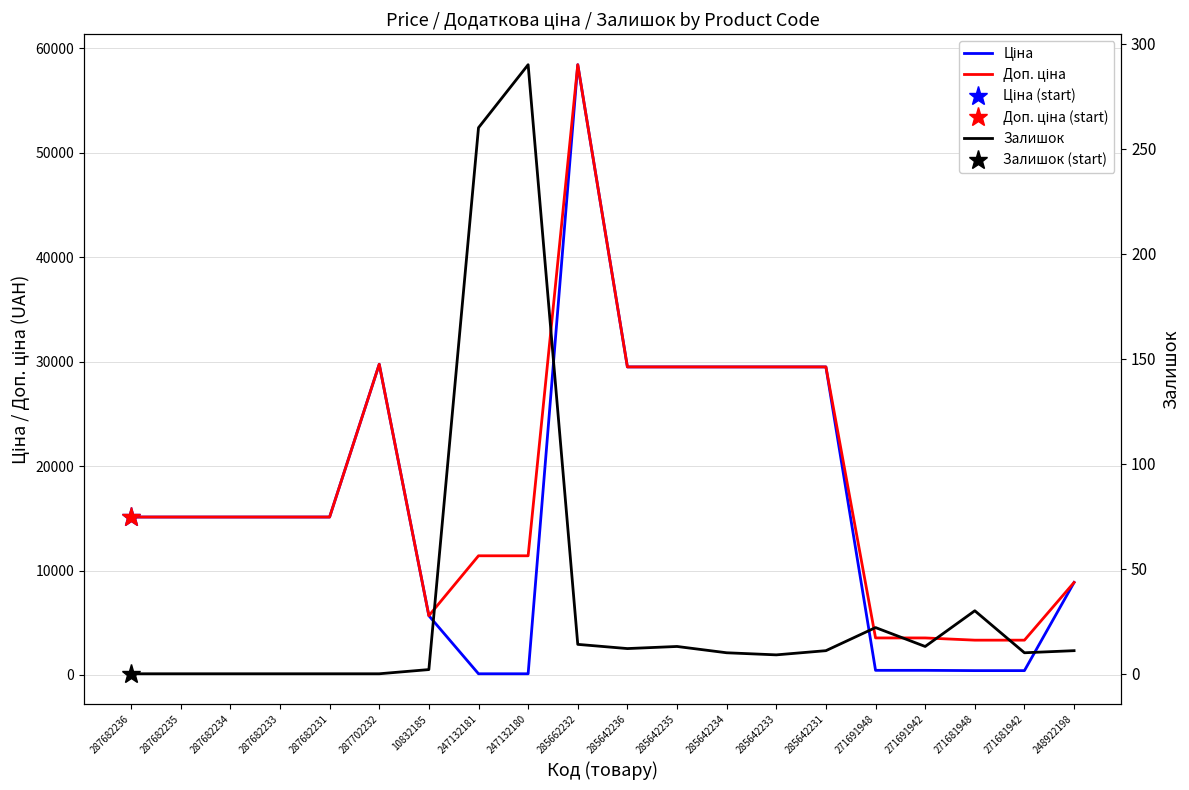

Which series has the widest spread of values?

Ціна